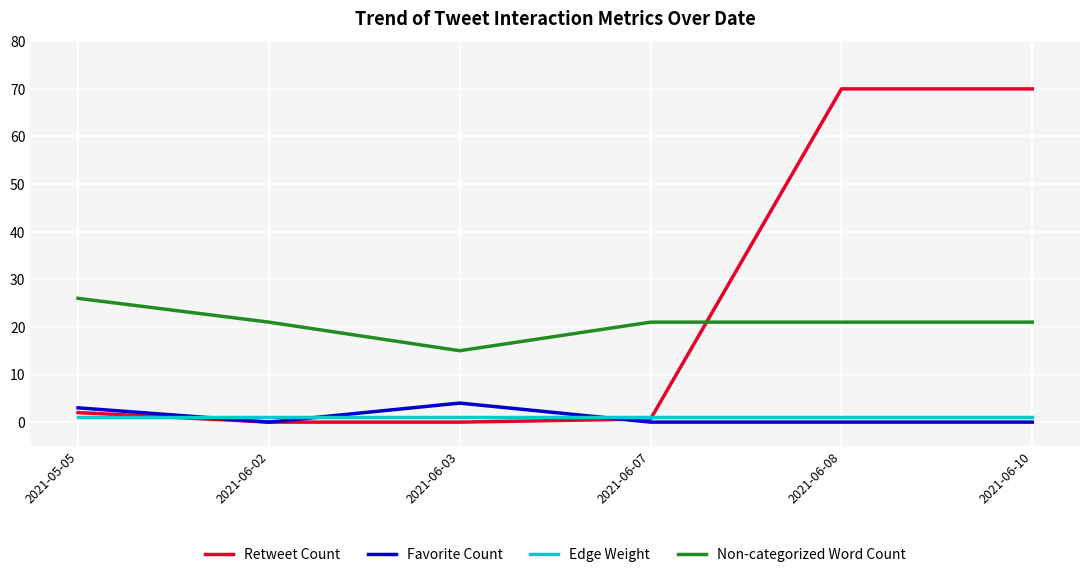

What is the difference between the second highest and second lowest values in the Retweet Count series?

70.0